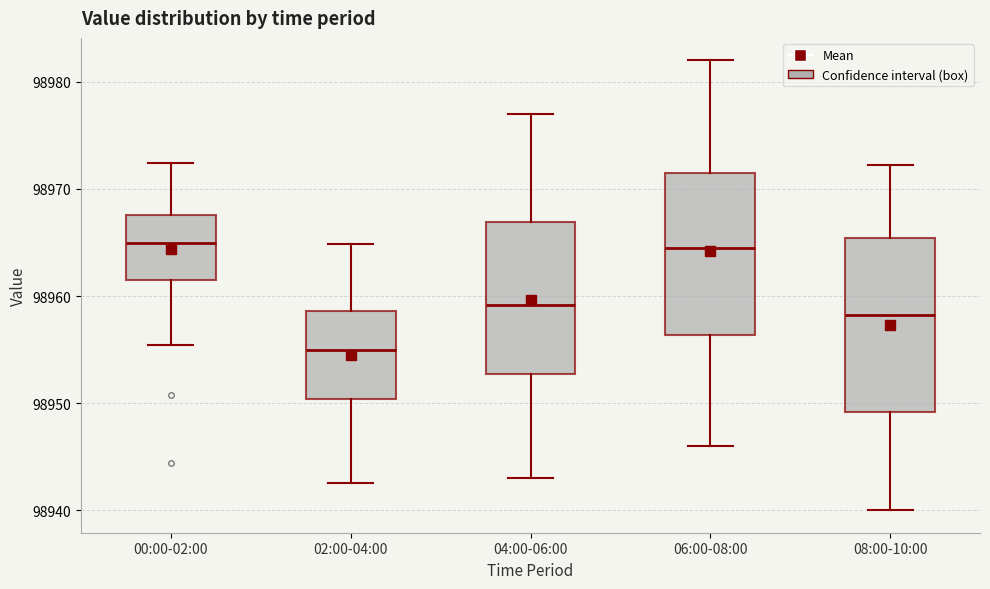

Reading left to right, read every box against the y-axis: the position of its median line, the range the box covers, and the ends of its whiskers. The values are not printed on the chart, so give them approximately, as read against the axis.

00:00-02:00: median 98965, box 98962 to 98968, whiskers 98955 to 98972
02:00-04:00: median 98955, box 98950 to 98959, whiskers 98943 to 98965
04:00-06:00: median 98959, box 98953 to 98967, whiskers 98943 to 98977
06:00-08:00: median 98964, box 98956 to 98971, whiskers 98946 to 98982
08:00-10:00: median 98958, box 98949 to 98965, whiskers 98940 to 98972